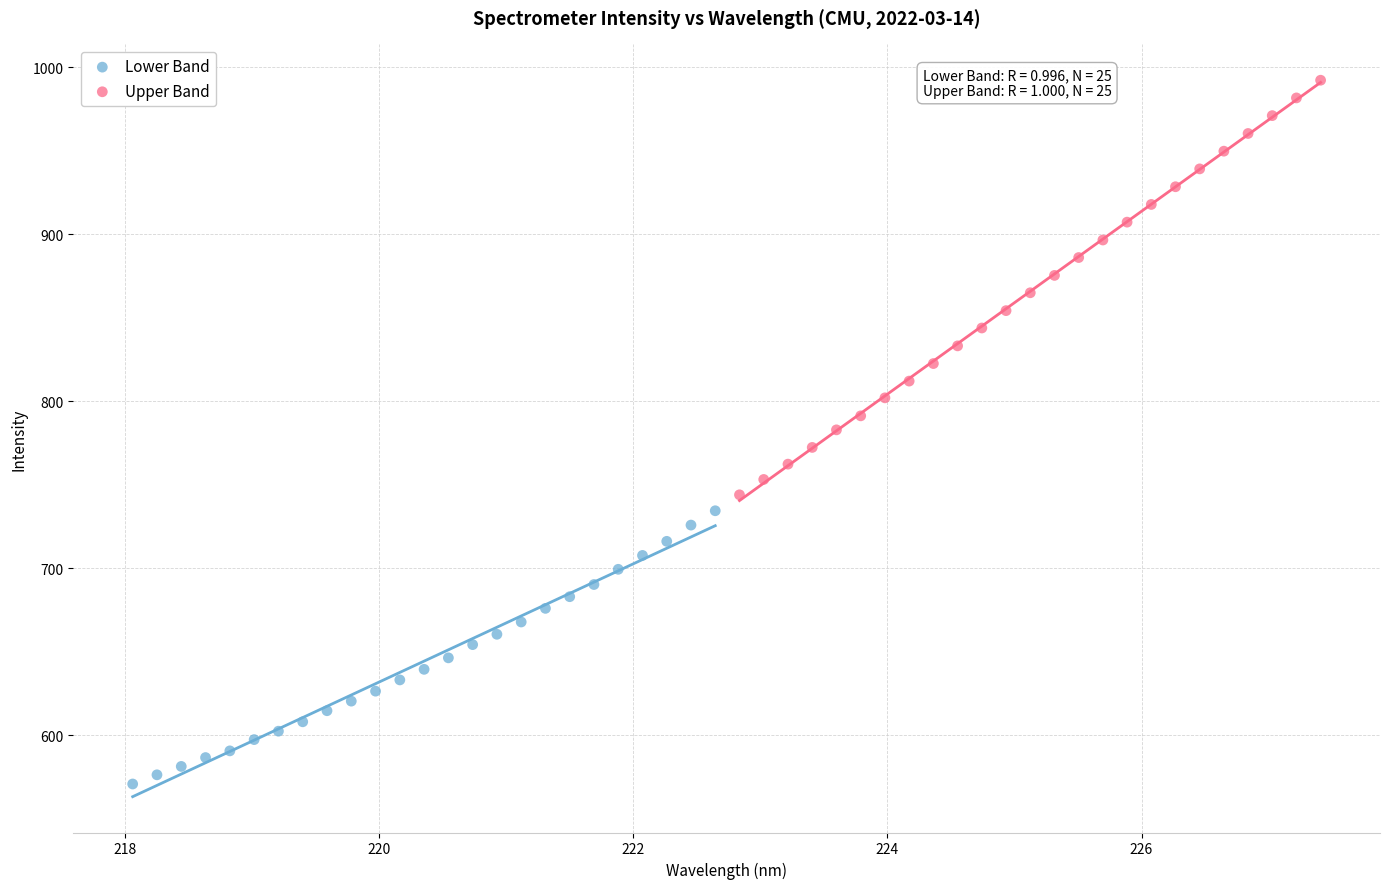

Which series reaches the maximum Y coordinate?

Upper Band